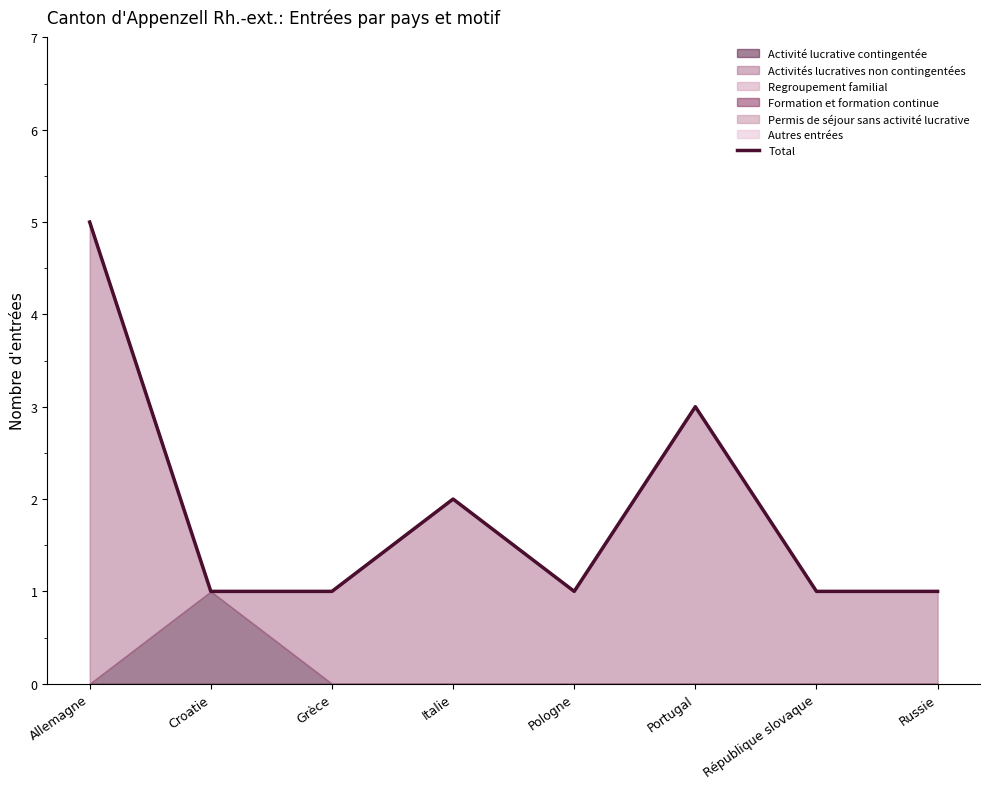

What is the label of the 8th point from the left?

Russie